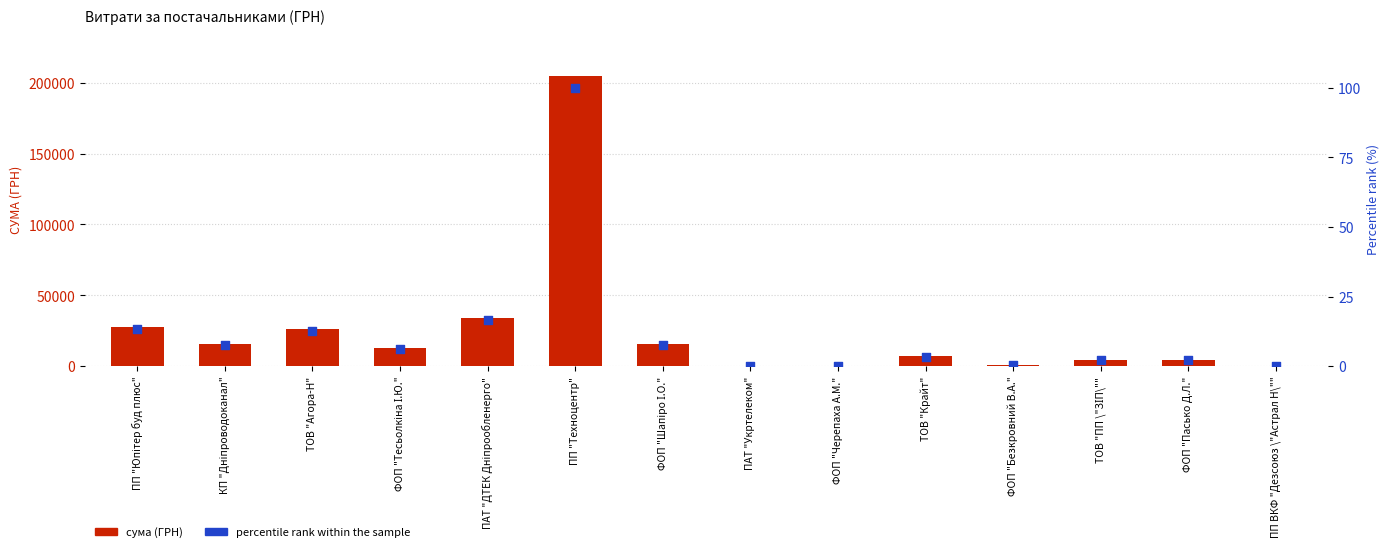

What is the total value across all series at КП "Дніпроводоканал"?

15476.8